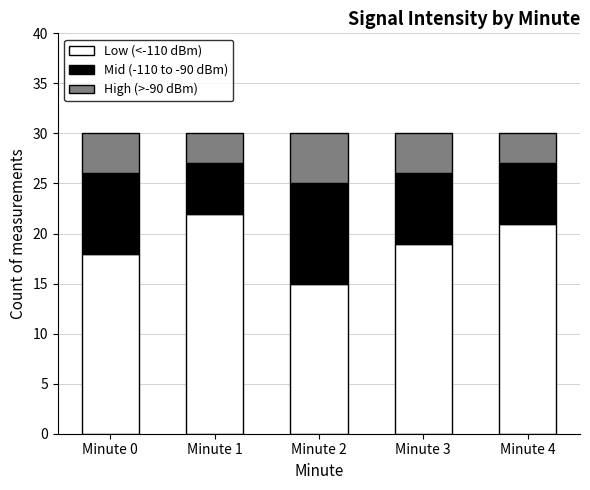

What is the difference between the maximum and minimum values in the Low (<-110 dBm) series?

7